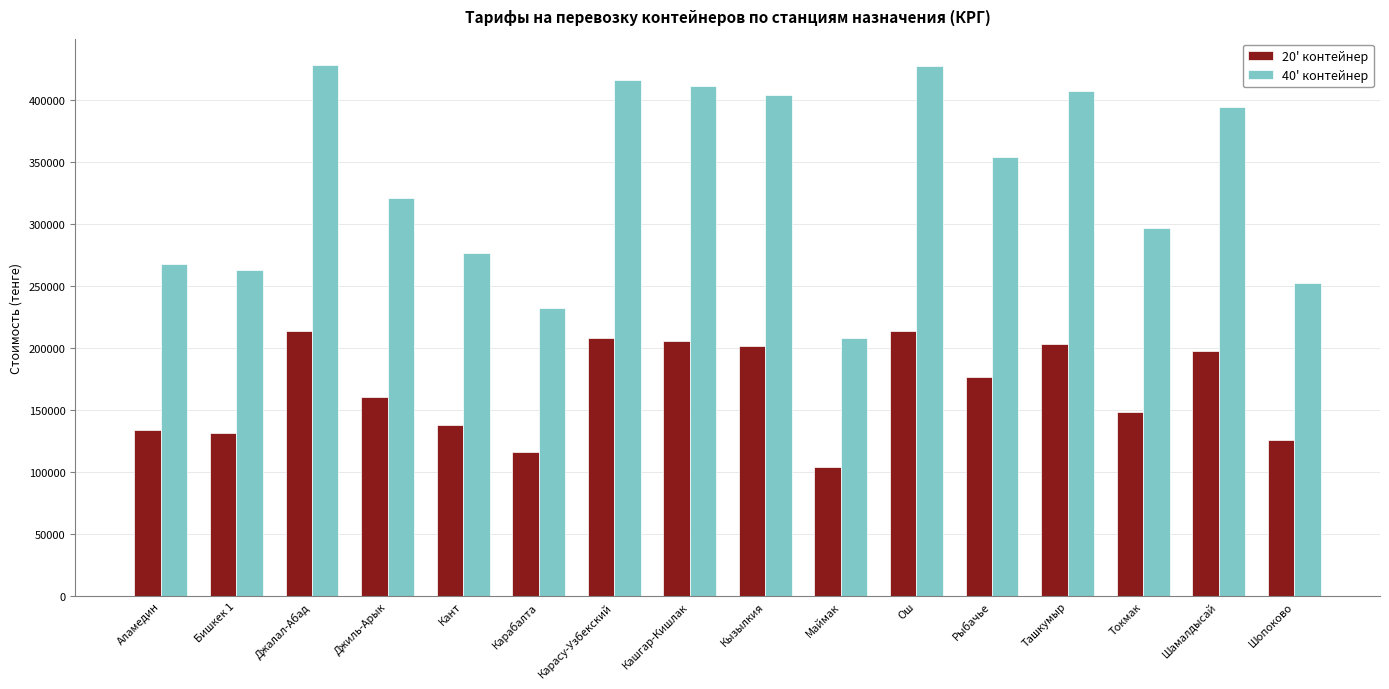

How many values in the 20' контейнер series are below 177188?

8